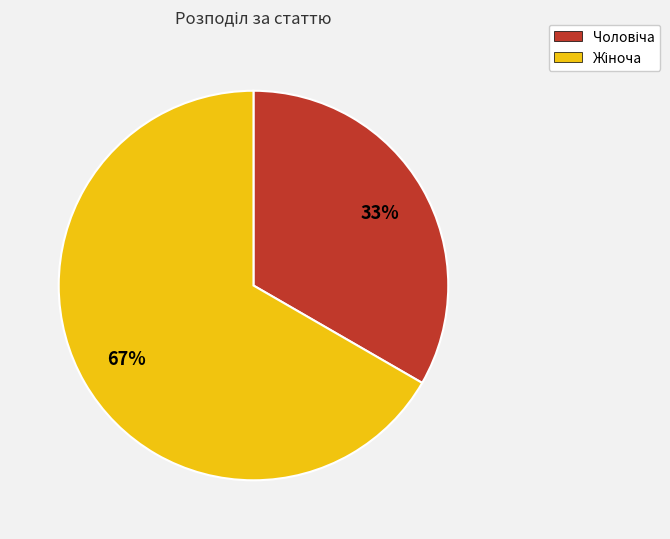

To the nearest percent, what is the average slice percentage?

50%